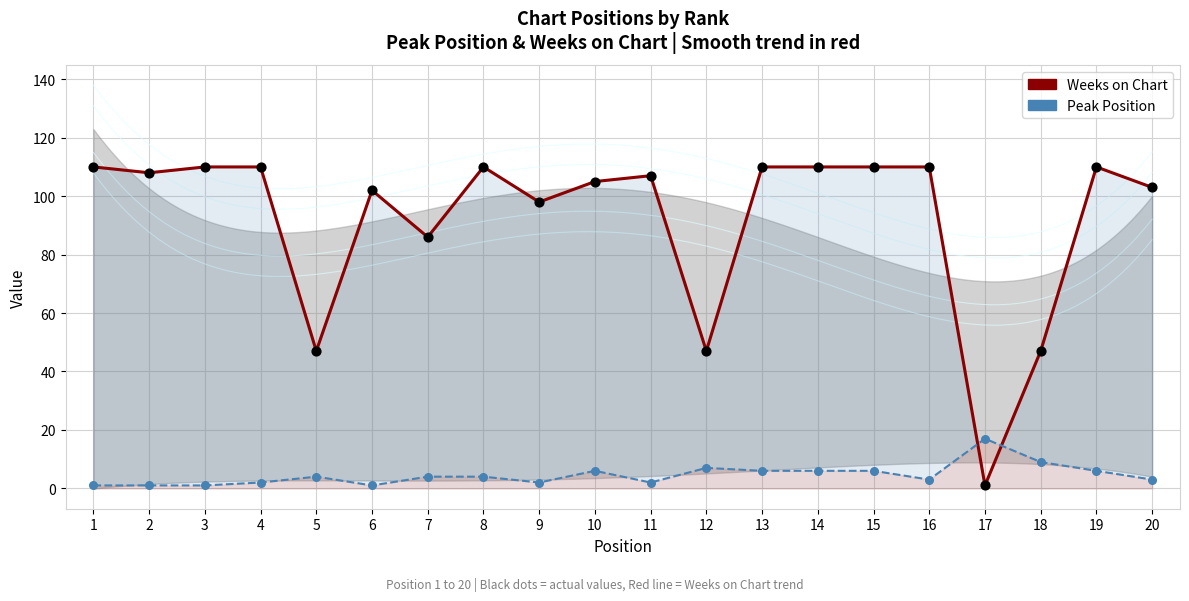

What is the total value across all series at 8?

114